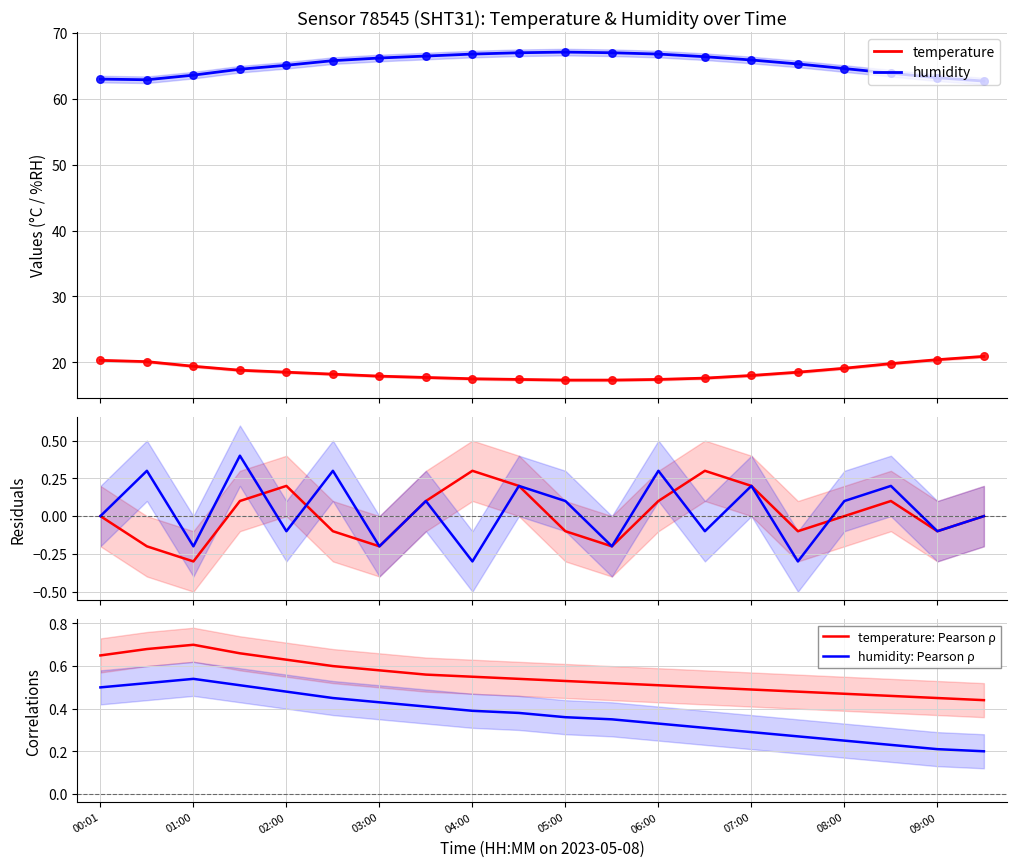

True or false: temperature and humidity intersect in this chart.

False